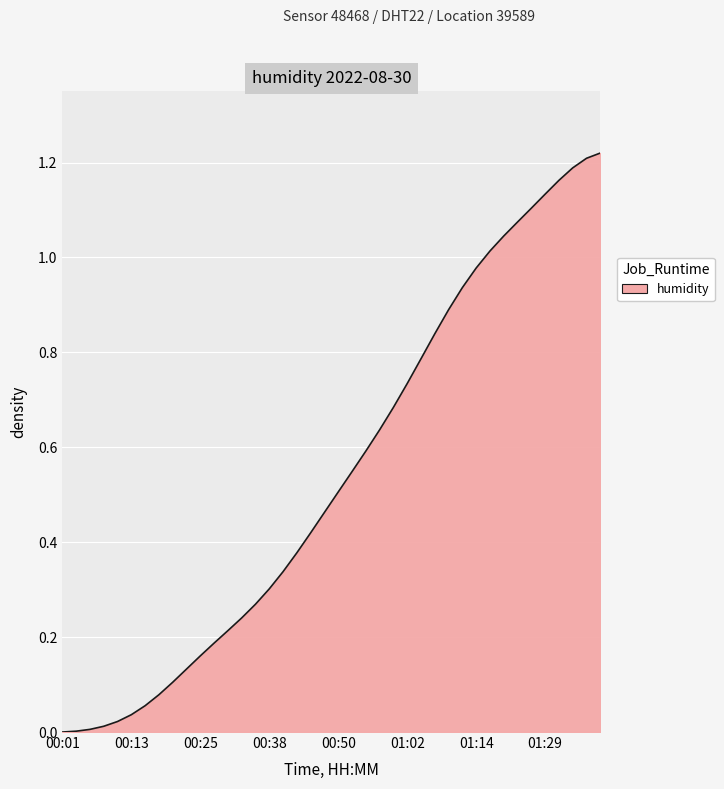

Count the number of data series in this chart.

1